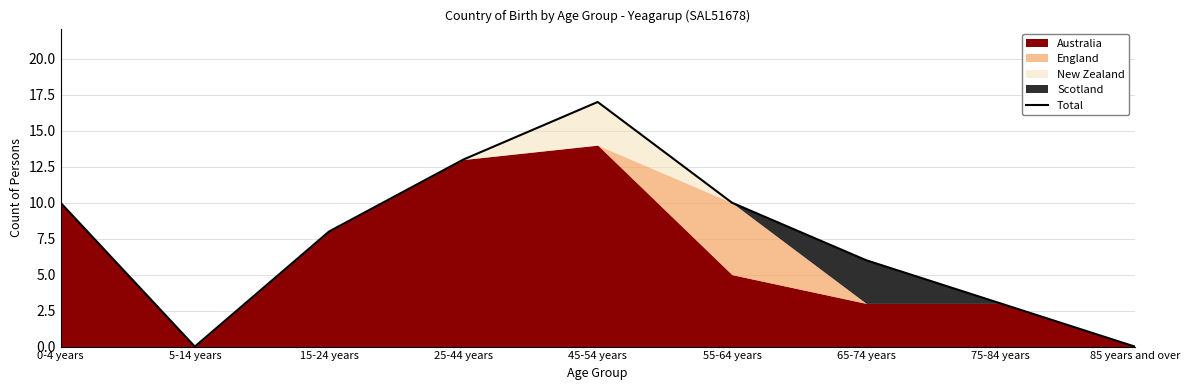

Which category has the highest value in the Total series?

45-54 years